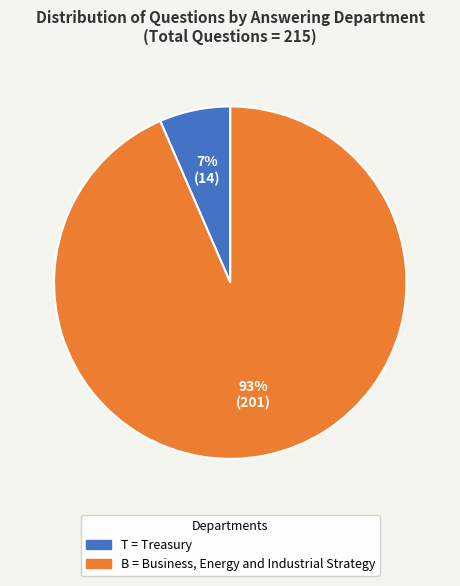

Is there any slice that represents more than half of the pie?

Yes